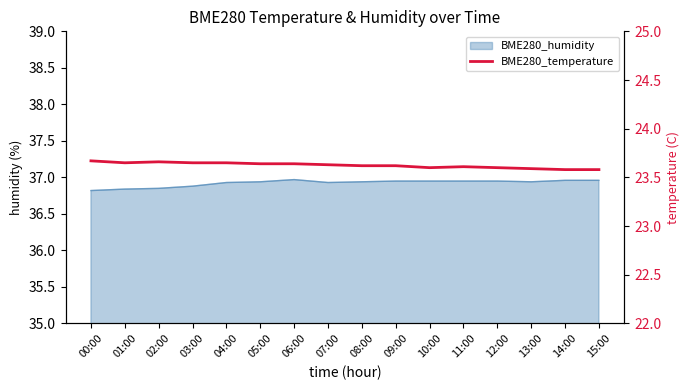

True or false: the data has more than 2 interior local peaks.

False